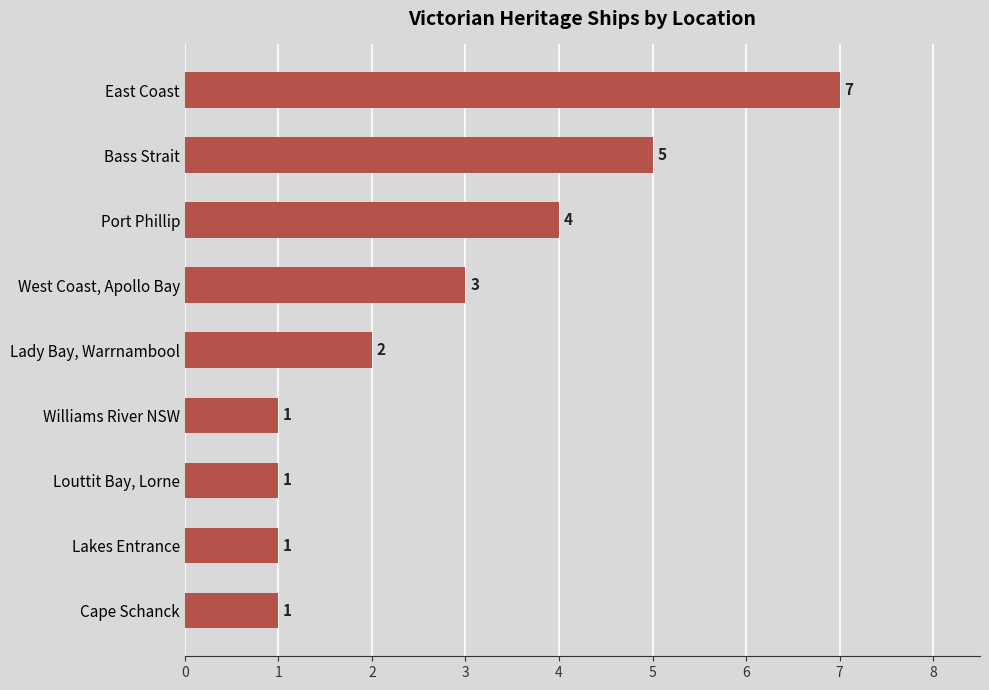

The value at Williams River NSW is 1. True or false?

True